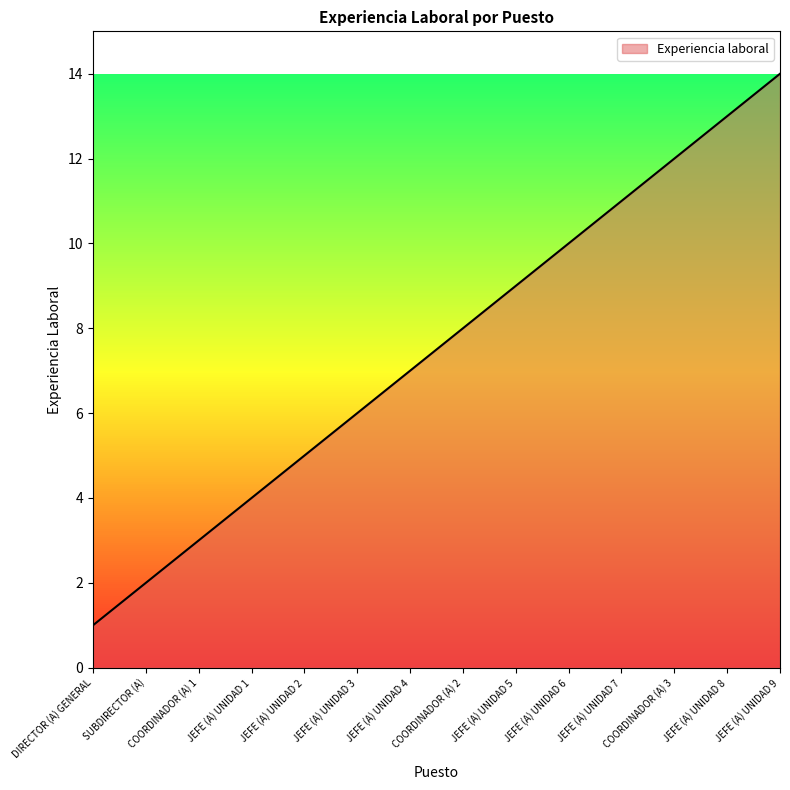

What is the ratio of the value at SUBDIRECTOR (A) to the value at JEFE (A) UNIDAD 6?

0.2